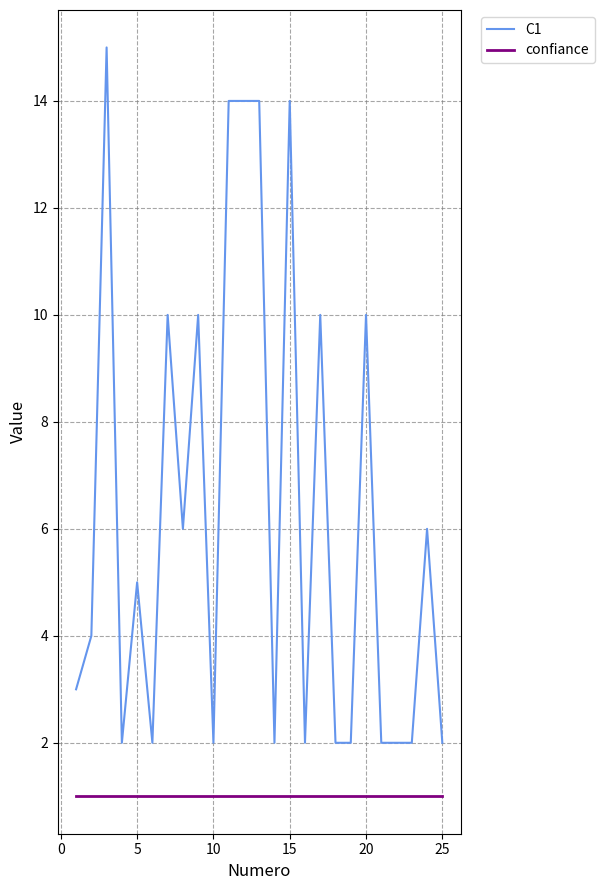

List the series in order of their peak value, lowest first.

confiance, C1